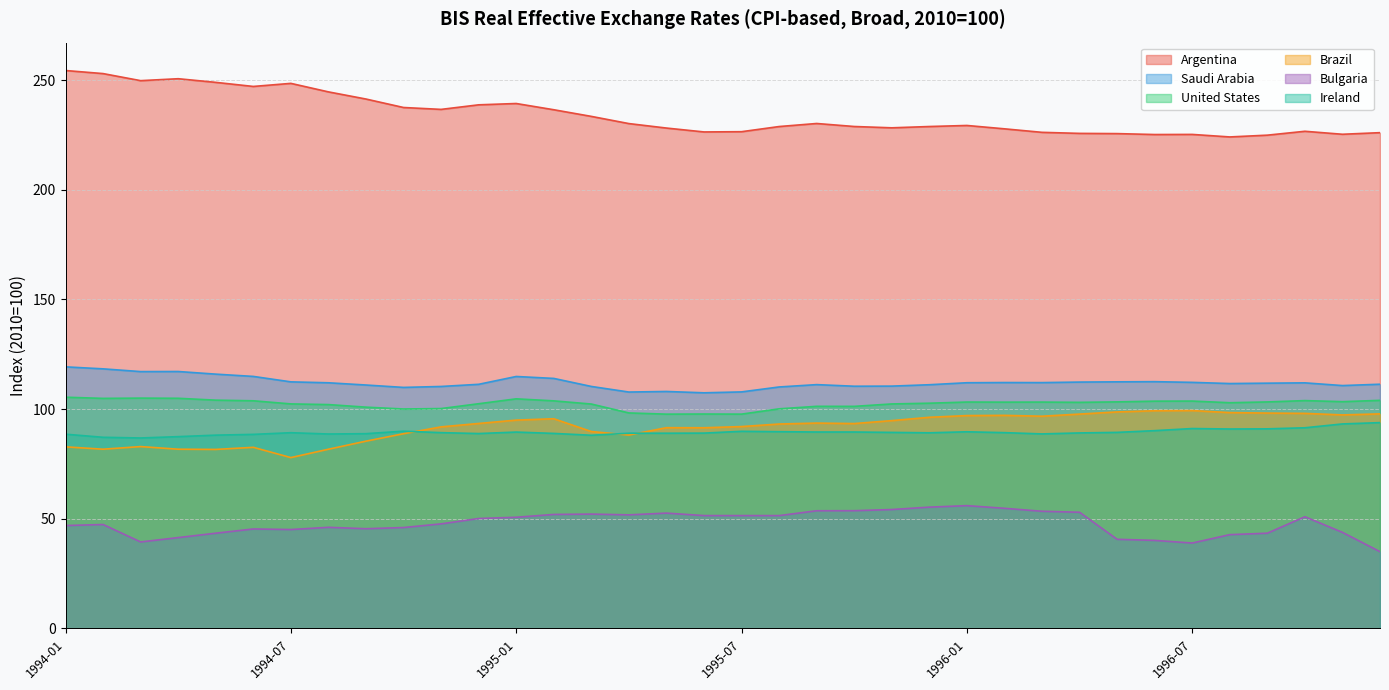

At how many categories does at least one series exceed 87?

36